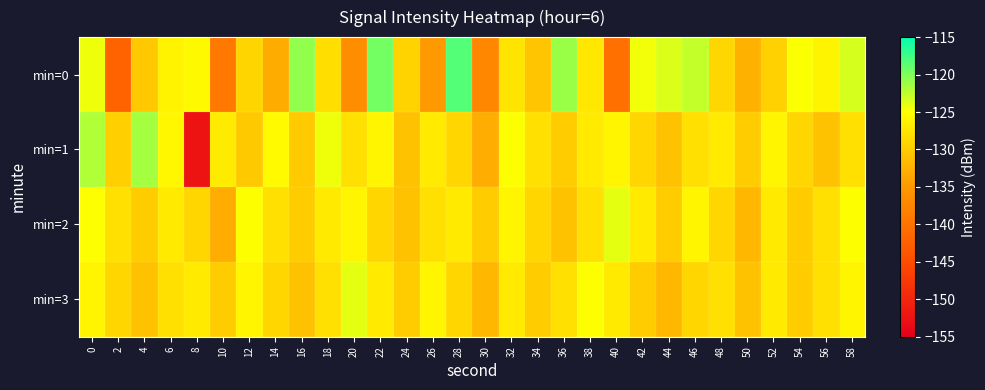

How many categories are shown in the chart?

30